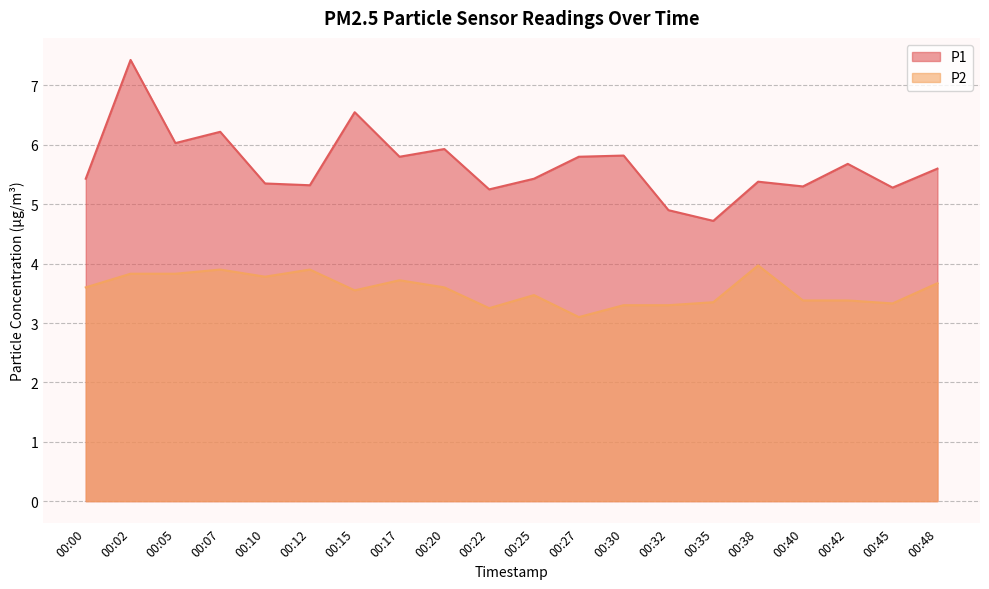

At which category does P1 reach its first local valley?

00:05